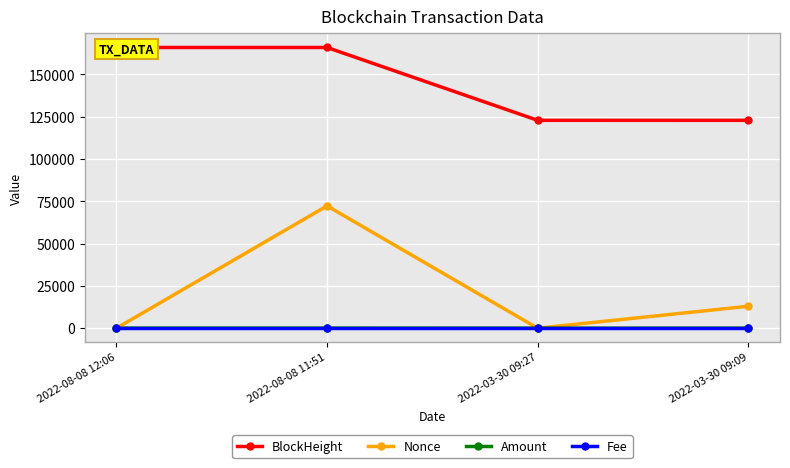

Reading left to right, transcribe all the data shown in this chart.

BlockHeight: 165943.0	165939.0	122884.0	122878.0
Nonce: 1.0	72309.0	0.0	12989.0
Amount: 65.5	65.5	36.7	37.7
Fee: 0.0	0.0	0.0	0.0